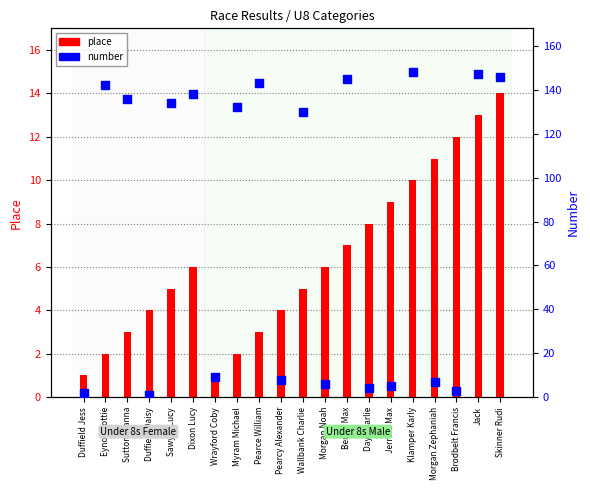

At which category is the sum across all series the highest?

Jack